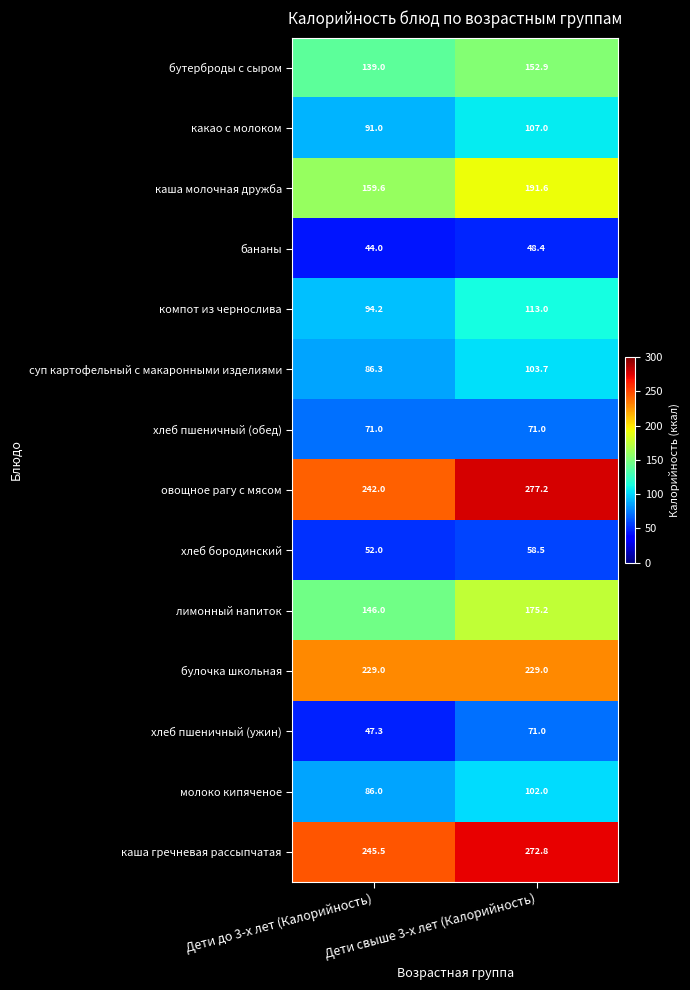

What is the difference between the компот из чернослива values at Дети свыше 3-х лет (Калорийность) and Дети до 3-х лет (Калорийность)?

18.8